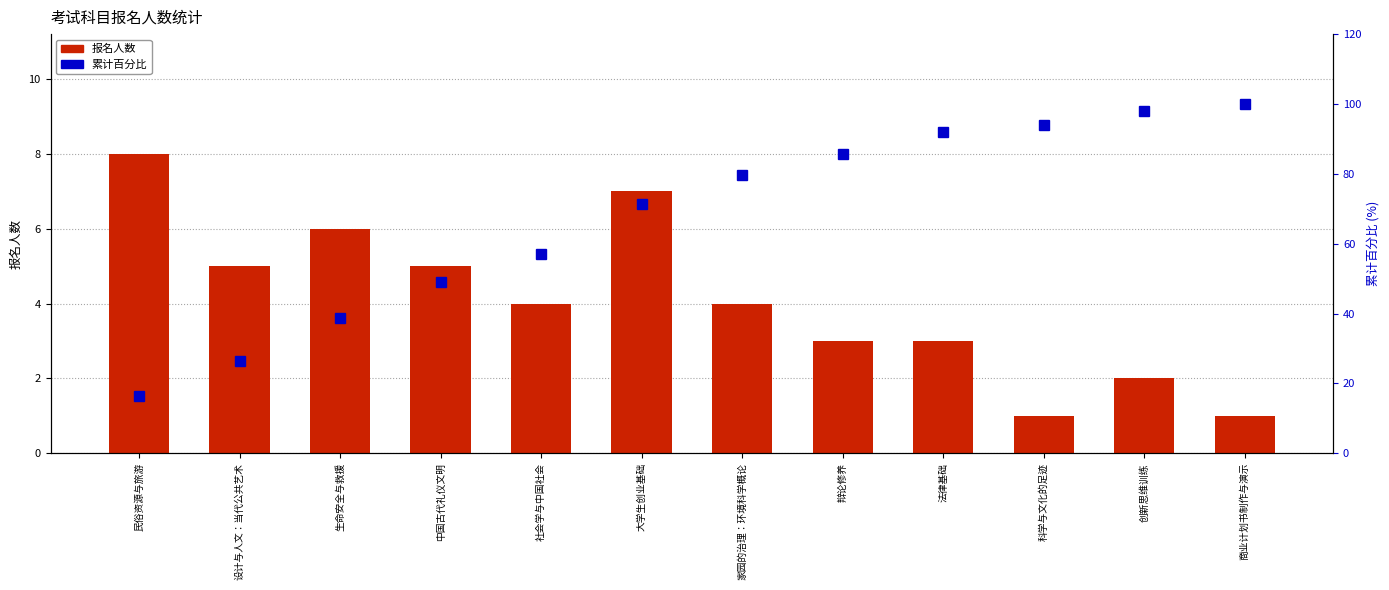

Reading left to right, extract all data points from this chart.

报名人数: 8.0	5.0	6.0	5.0	4.0	7.0	4.0	3.0	3.0	1.0	2.0	1.0
累计百分比: 16.3	26.5	38.8	49.0	57.1	71.4	79.6	85.7	91.8	93.9	98.0	100.0